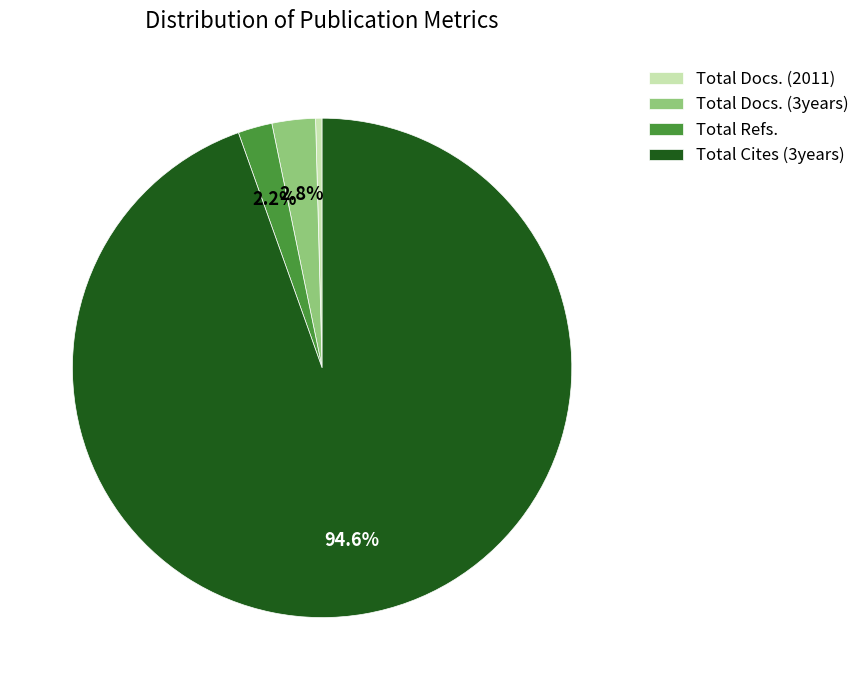

Does Total Refs. represent more than half of the total?

No